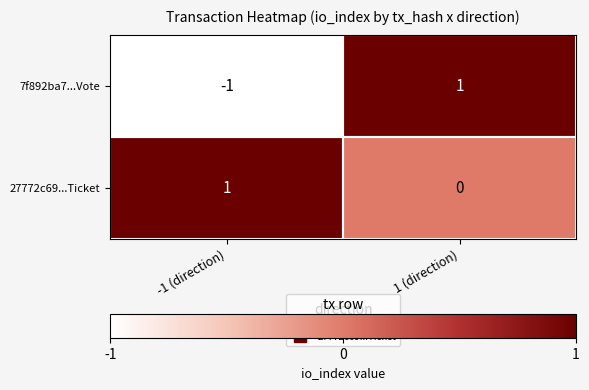

At which label does 27772c69...Ticket reach its minimum?

1 (direction)